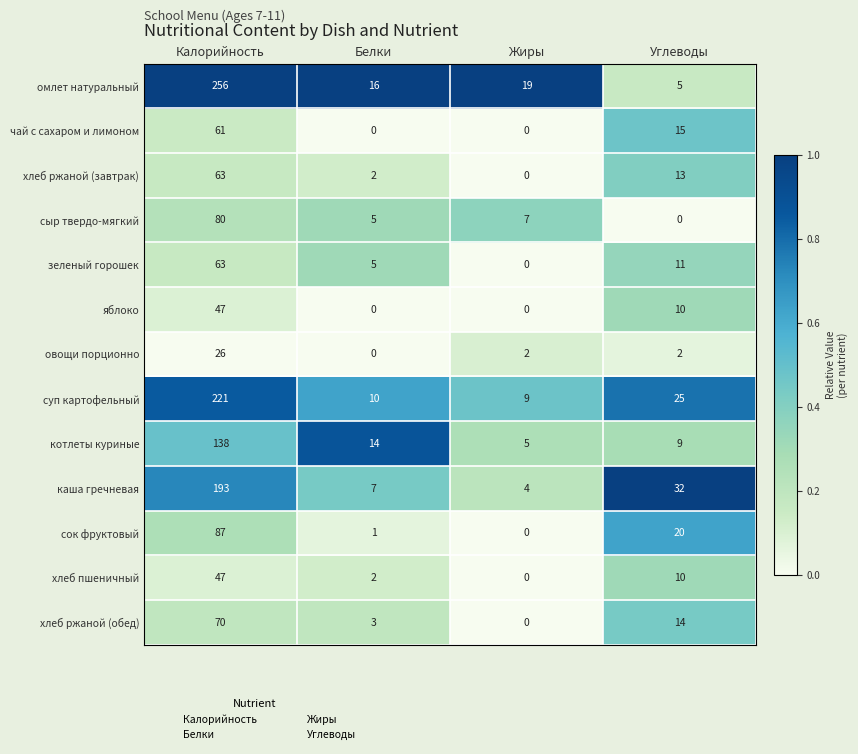

Count the number of data series in this chart.

13